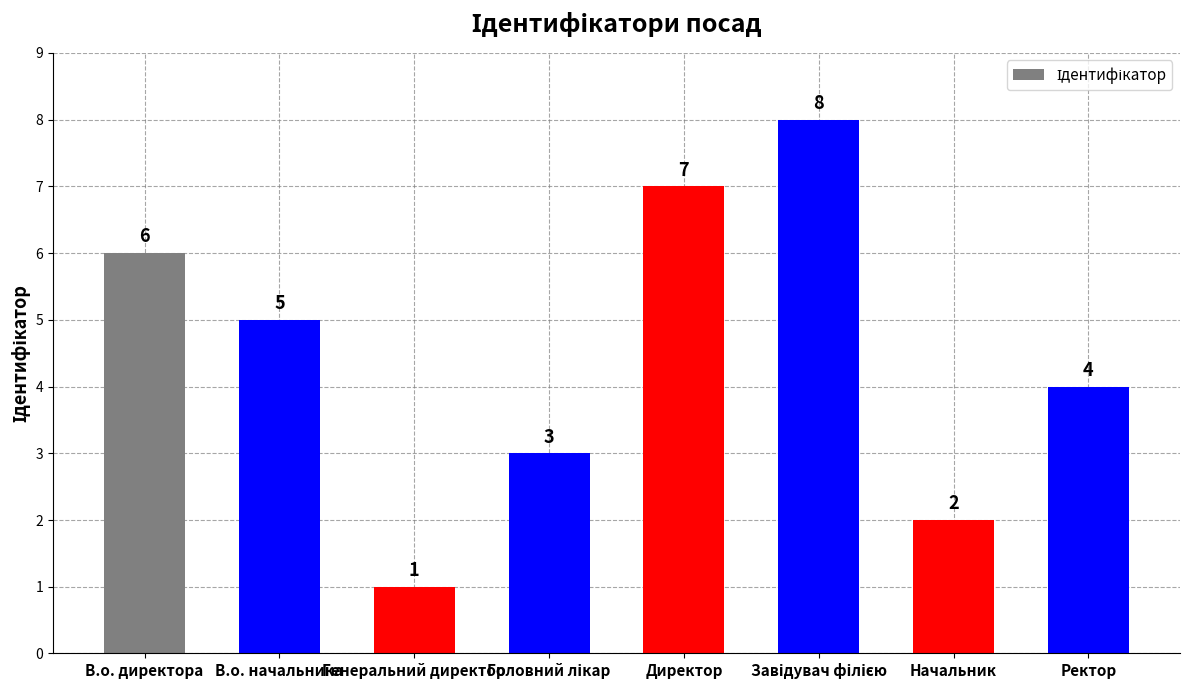

Read the value at В.о. директора.

6